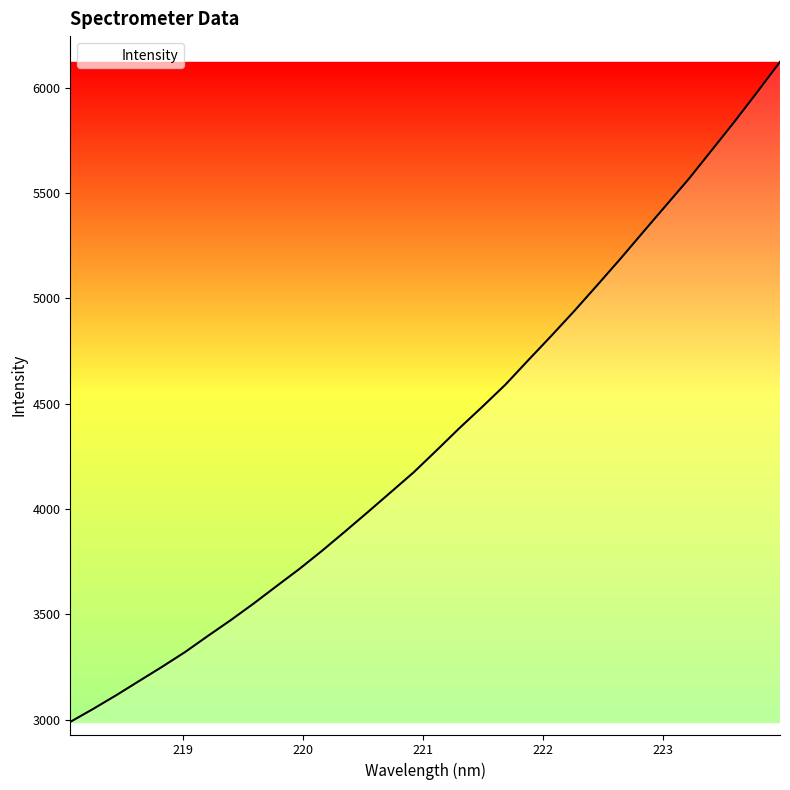

What is the difference between the maximum and minimum values?

3132.7